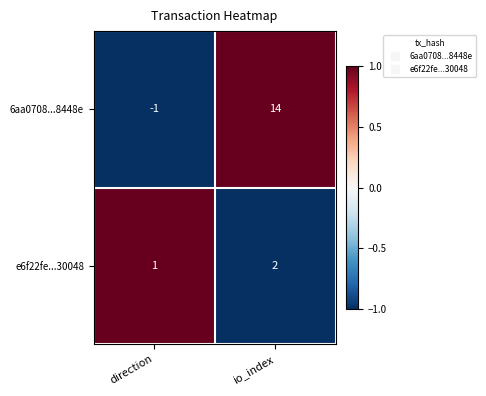

The value of 6aa0708...8448e at io_index is 14. True or false?

True